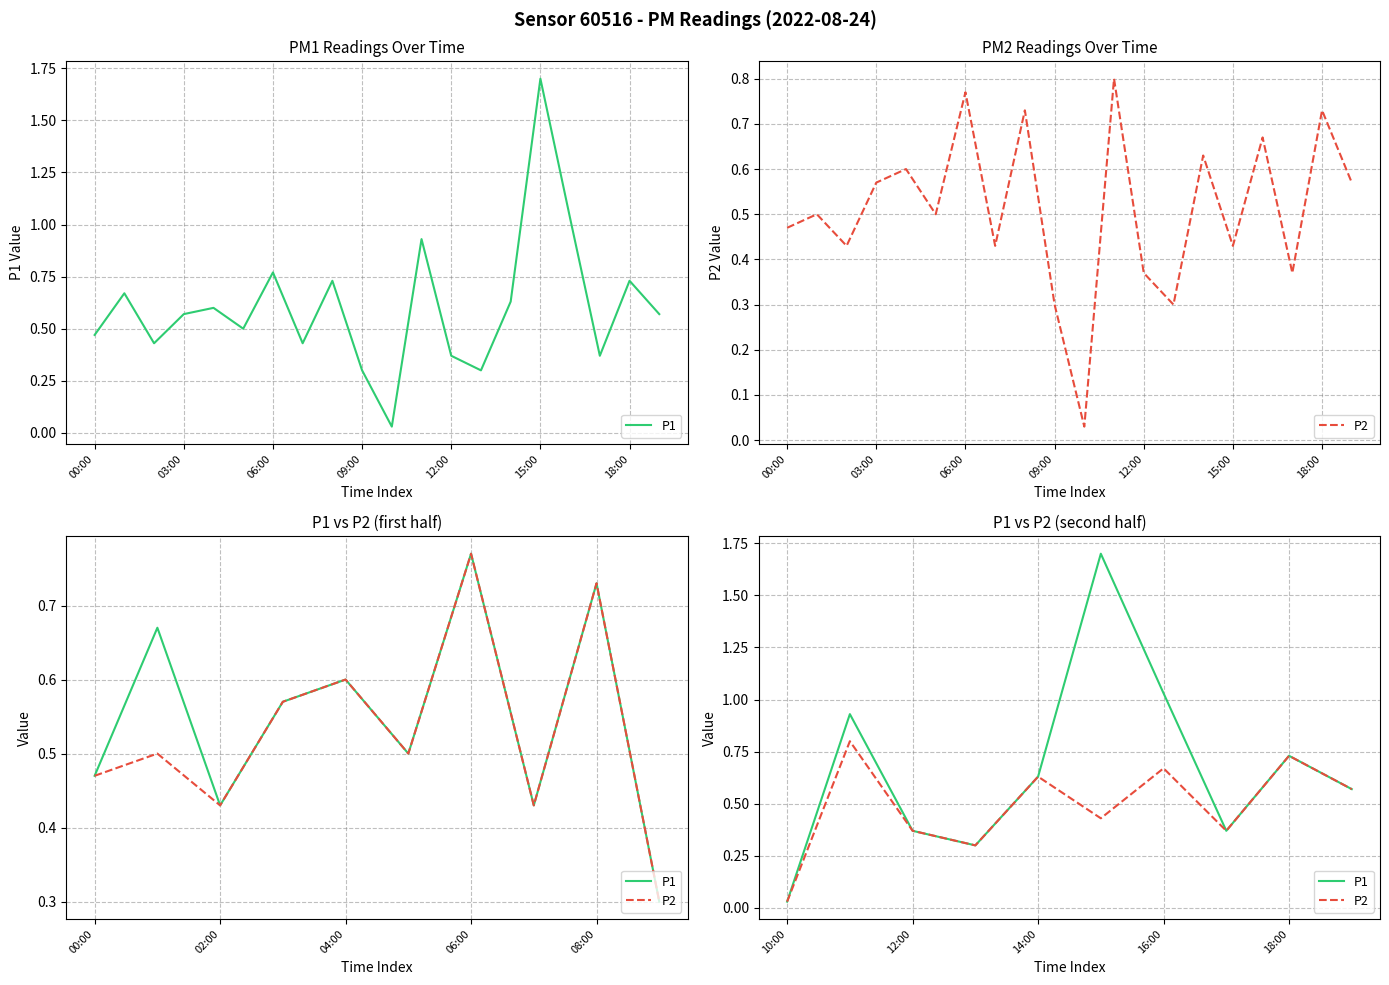

Reading right to left, what are all the values shown in this chart?

P1: 0.6	0.7	0.4	1.0	1.7	0.6	0.3	0.4	0.9	0.0
P2: 0.6	0.7	0.4	0.7	0.4	0.6	0.3	0.4	0.8	0.0